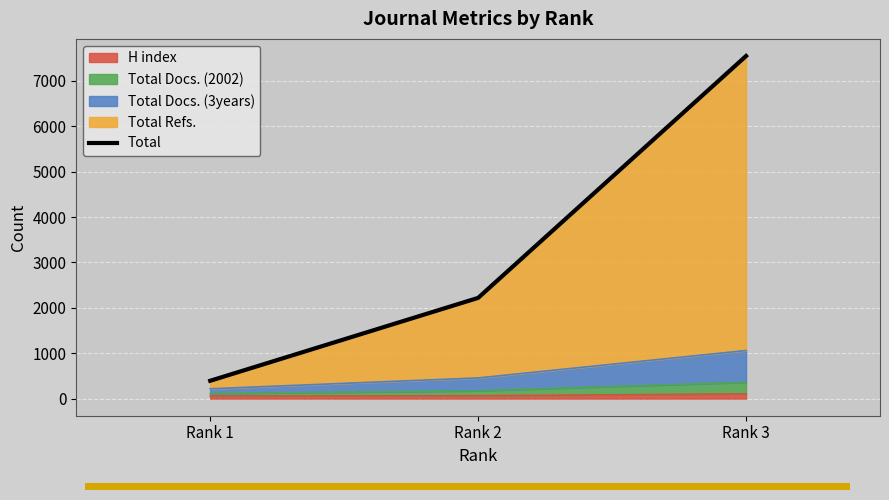

How many values are between 393 and 7548?

3